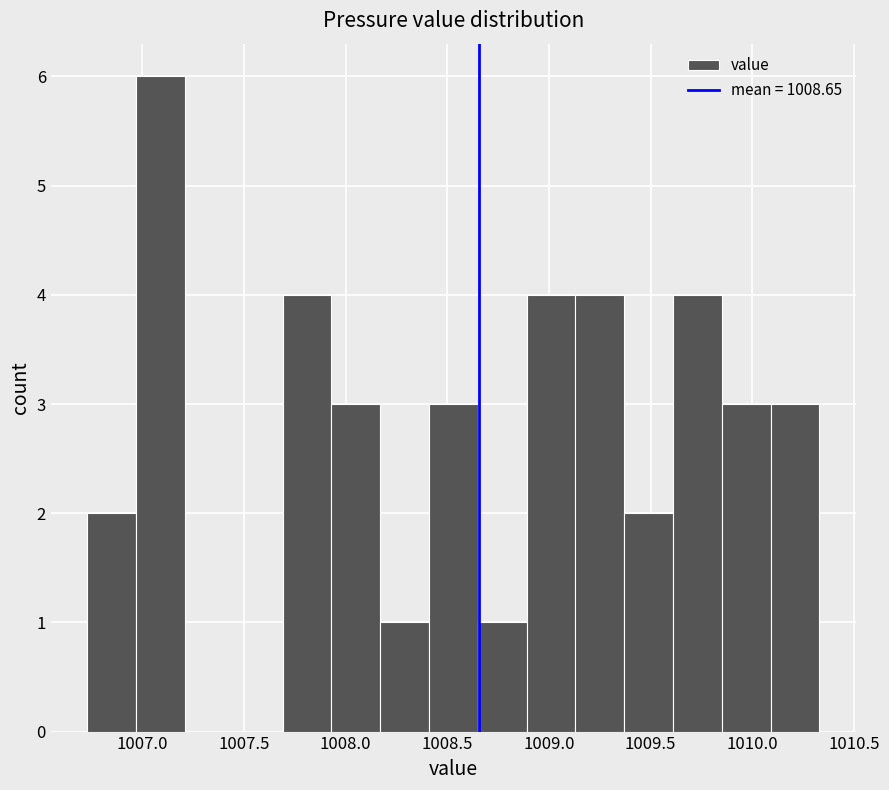

Reading left to right, transcribe this chart: for each bar, give the range it covers on the x-axis and its height. Neither the bar edges nor the heights are printed on the chart, so give them approximately, as read against the axes.

1006.73 to 1006.97: 2
1006.97 to 1007.21: 6
1007.21 to 1007.45: 0
1007.45 to 1007.69: 0
1007.69 to 1007.93: 4
1007.93 to 1008.17: 3
1008.17 to 1008.41: 1
1008.41 to 1008.65: 3
1008.65 to 1008.89: 1
1008.89 to 1009.13: 4
1009.13 to 1009.37: 4
1009.37 to 1009.61: 2
1009.61 to 1009.85: 4
1009.85 to 1010.09: 3
1010.09 to 1010.33: 3